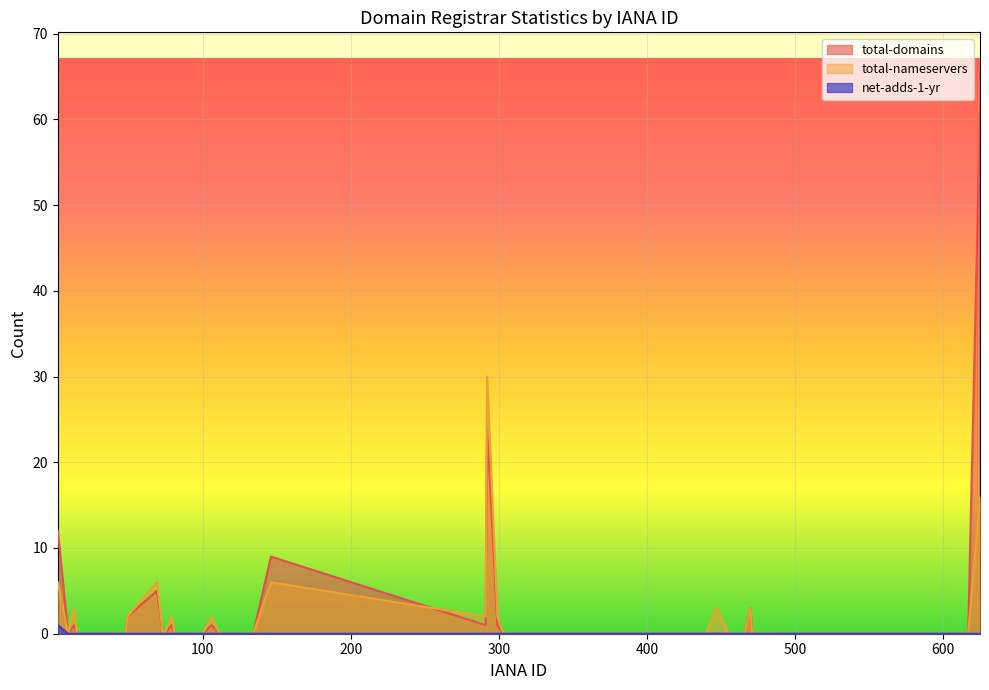

What are all the series names shown in the legend?

total-domains, total-nameservers, net-adds-1-yr